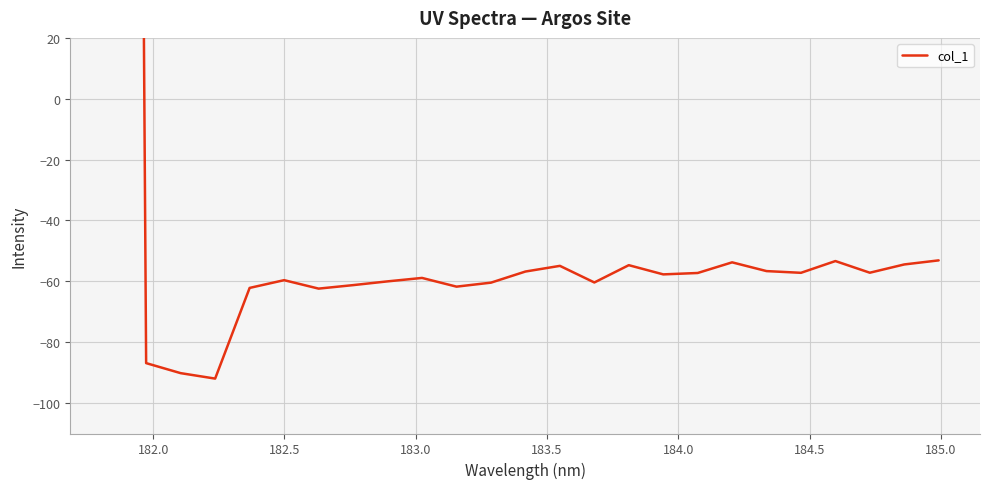

Is it true that the value at 181.5 is 648.9?

False